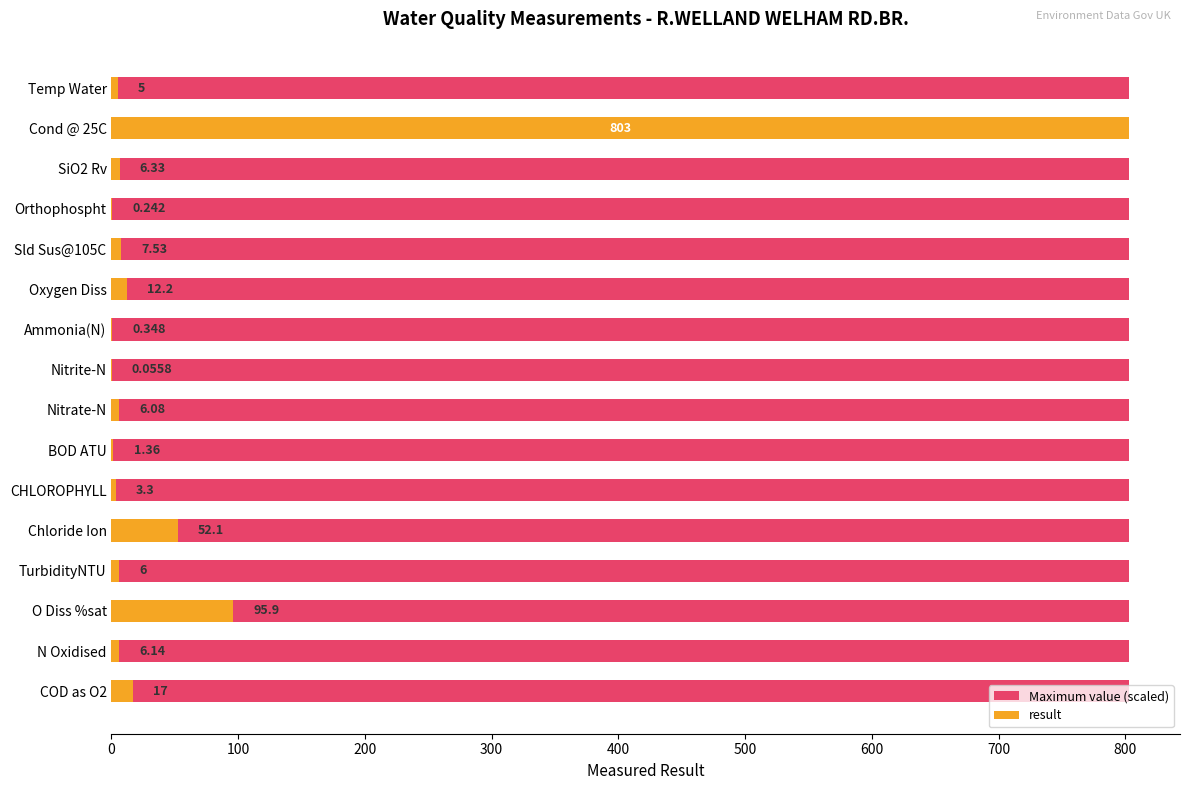

What is the maximum value for result?

803.0